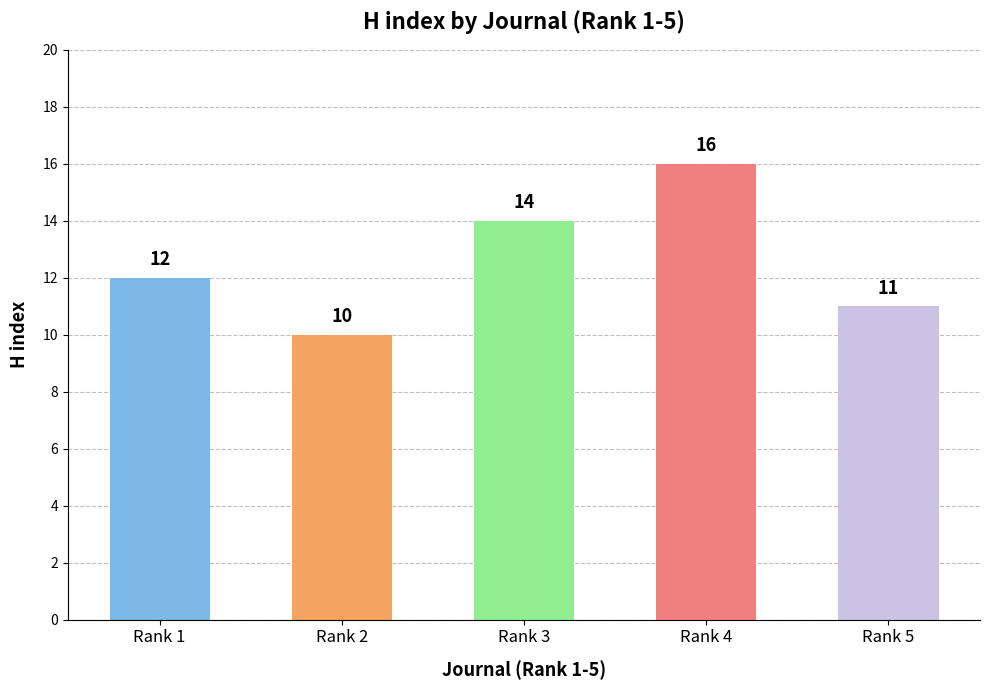

The value at Rank 2 is 16. True or false?

False